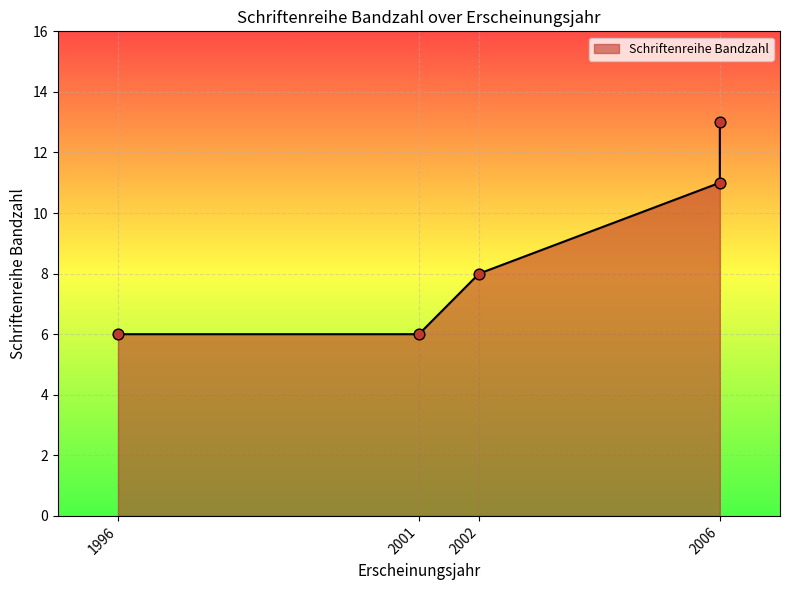

What is the change in value from 2006 to 2006?

-2